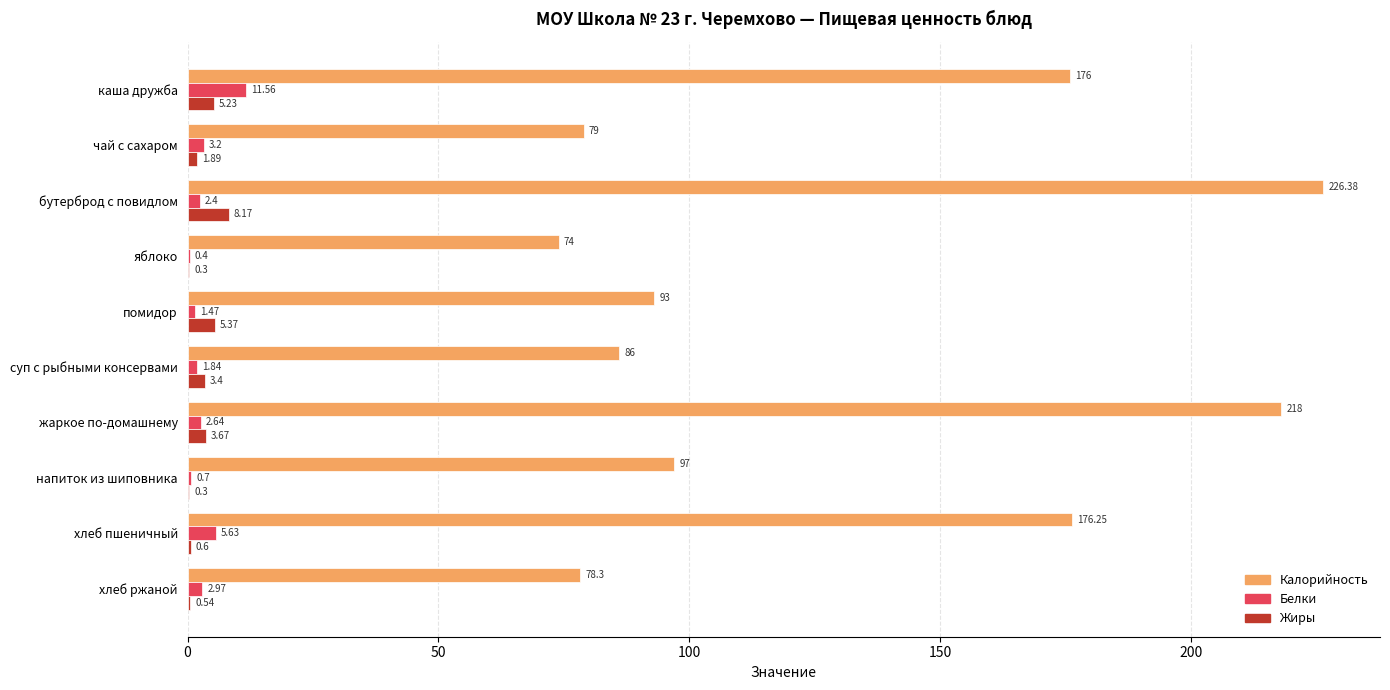

Is the value of Калорийность at суп с рыбными консервами greater than the value of Жиры at напиток из шиповника?

Yes